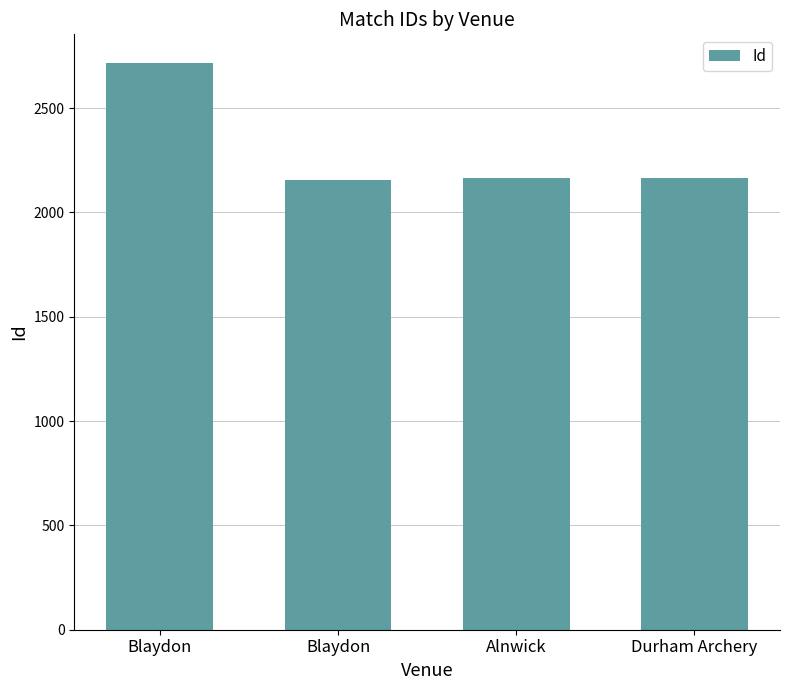

What is the change in value from Blaydon to Alnwick?

-553